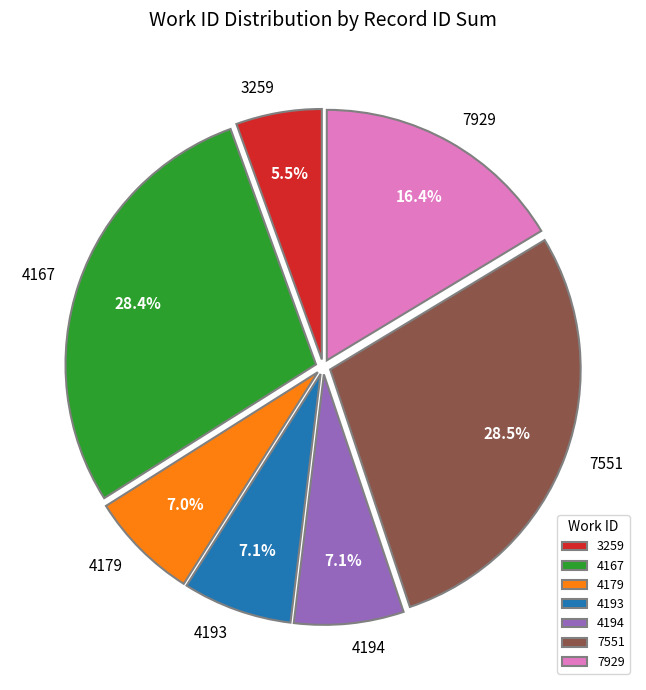

Does any single category account for the majority?

No